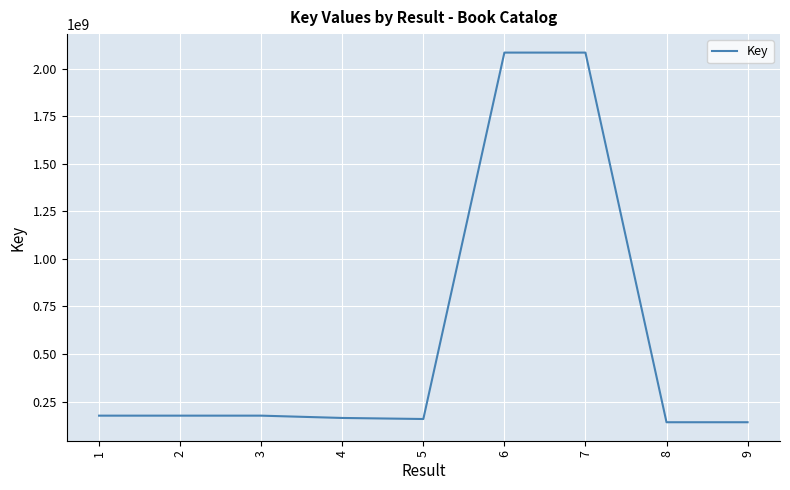

The value at 3 is 278212264. True or false?

False